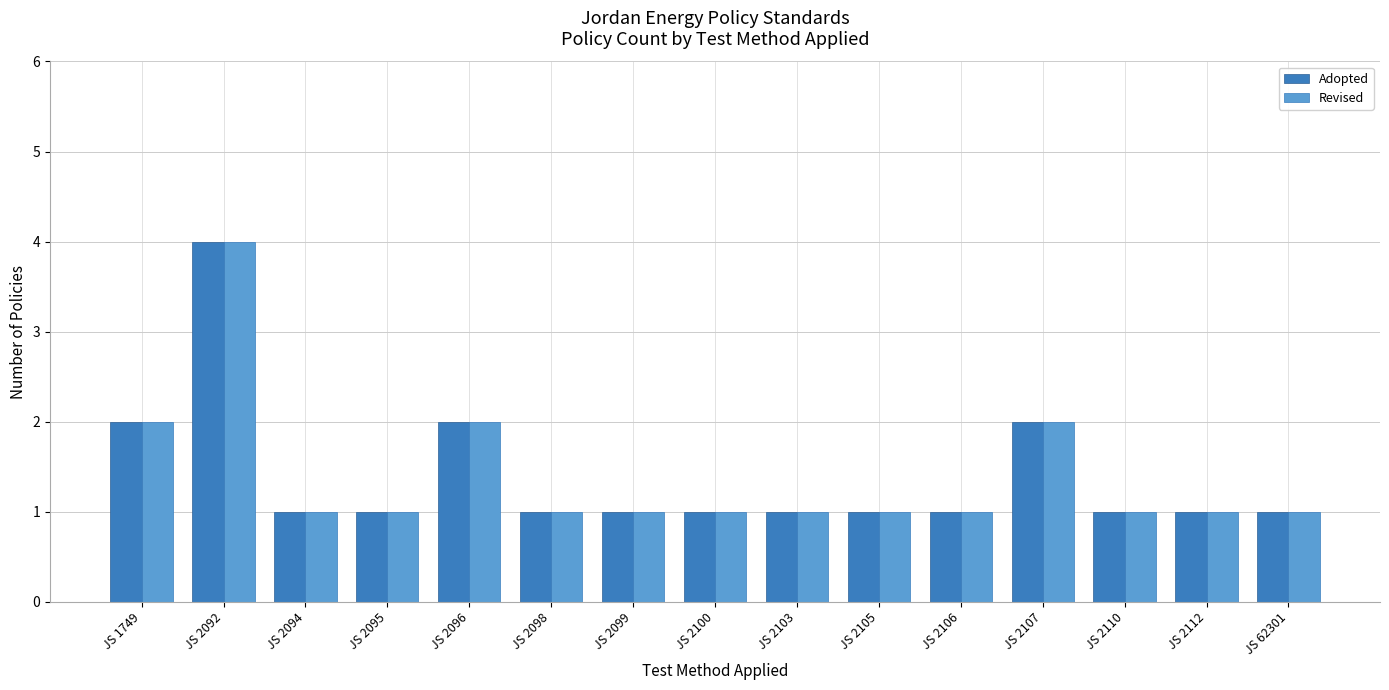

What is the sum of all Revised values?

21